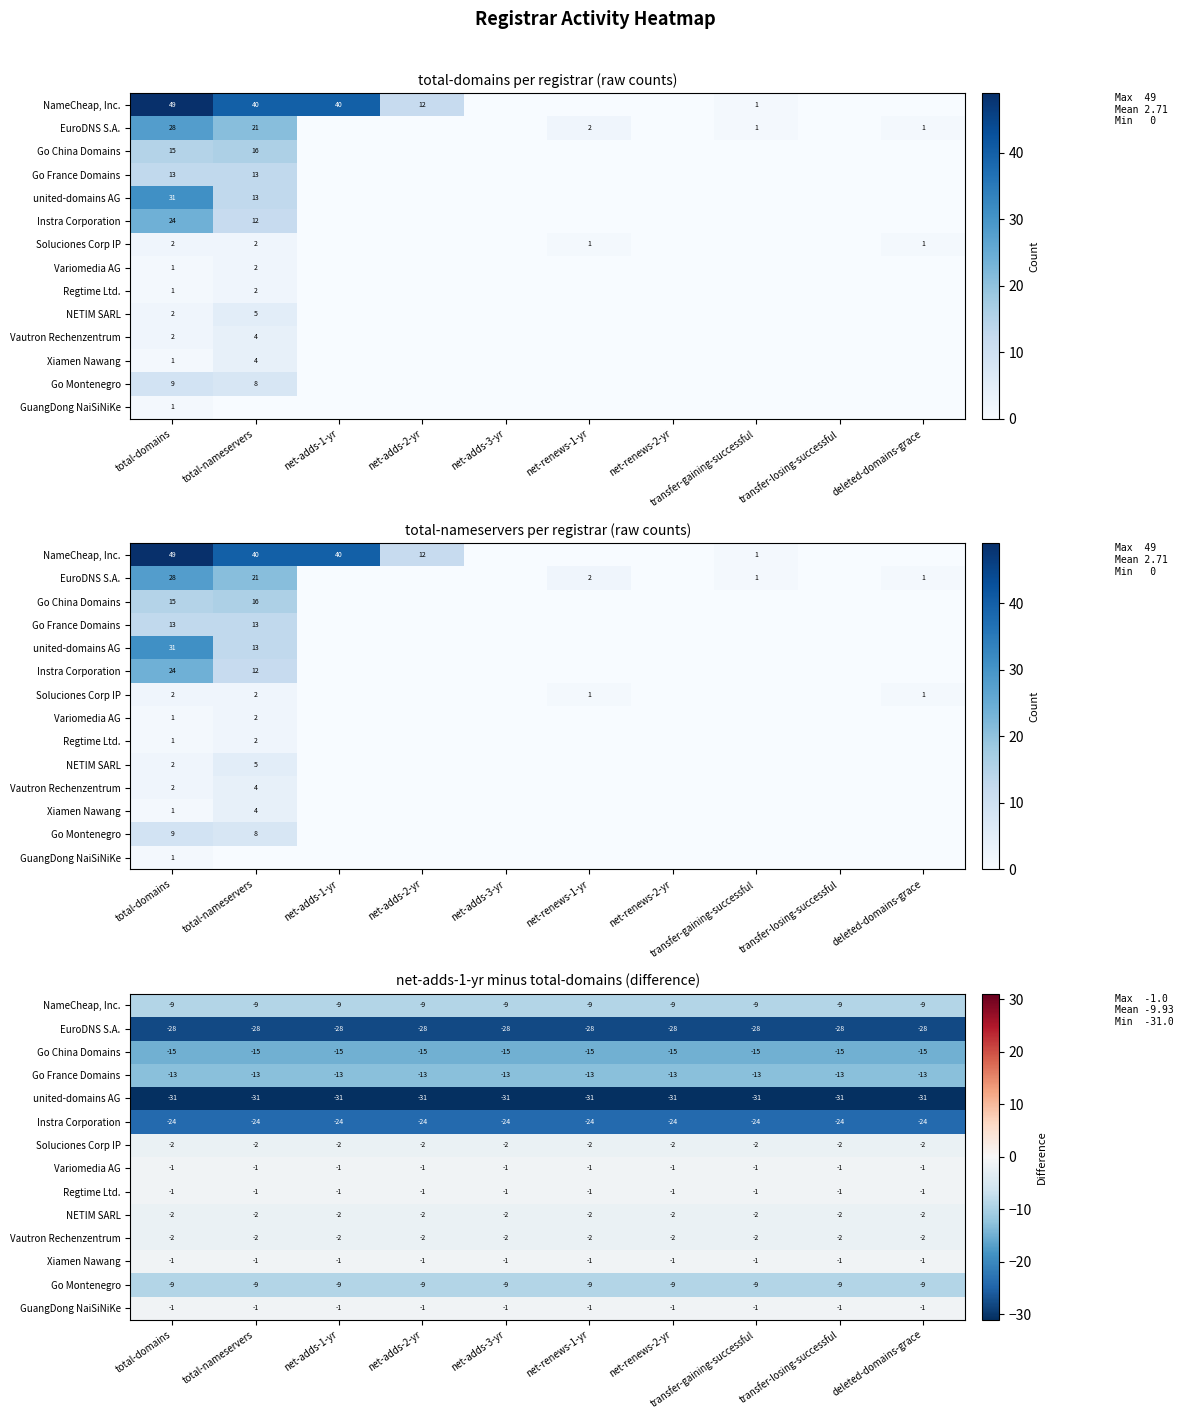

At which label does Soluciones Corp IP reach its peak?

total-domains